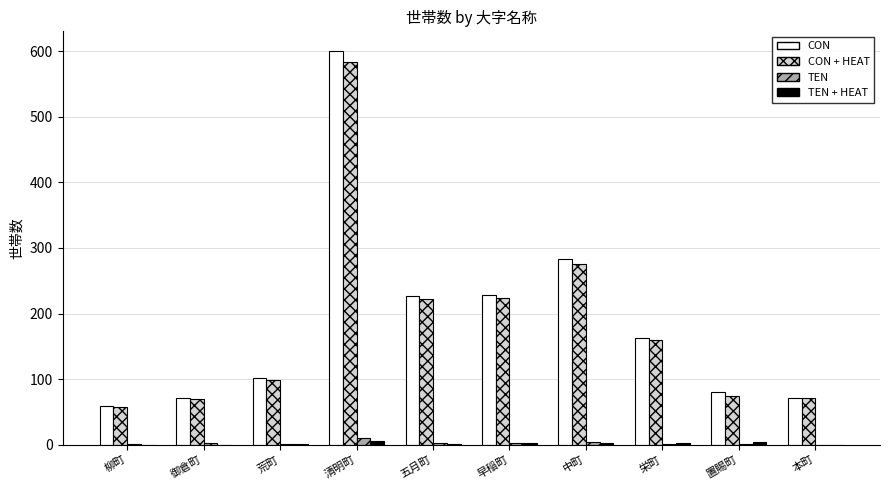

Is the value of TEN at 置賜町 greater than the value of CON + HEAT at 柳町?

No